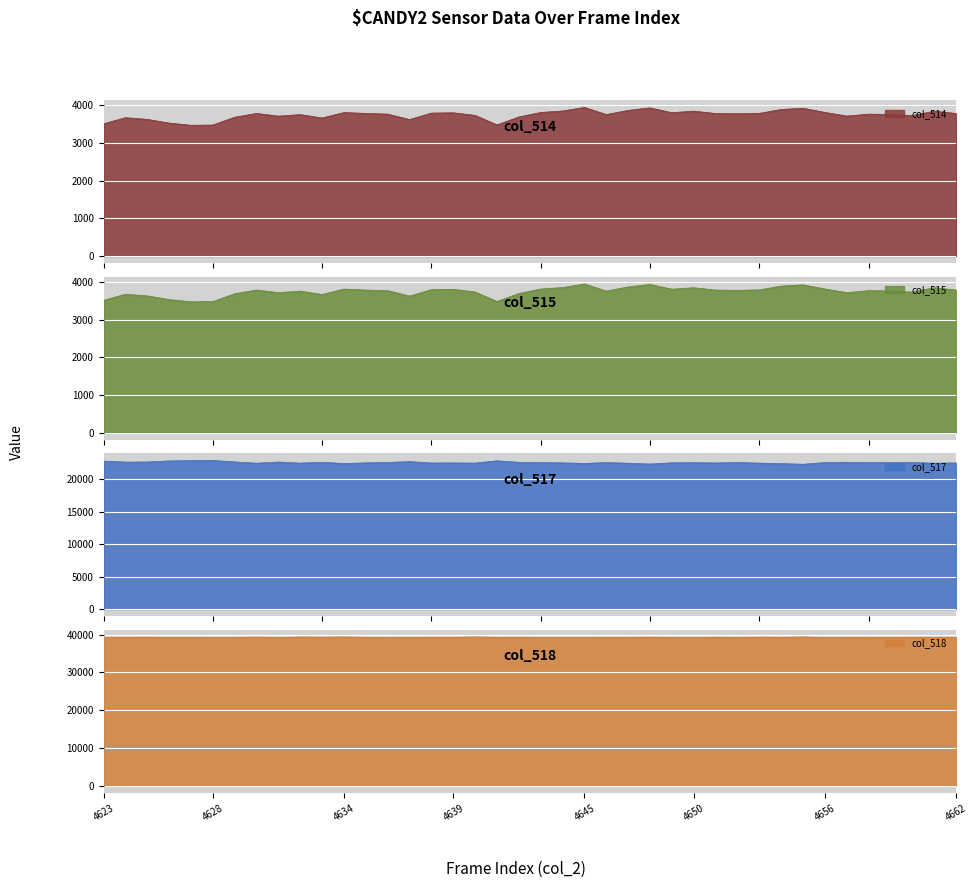

List the labels in order of col_517 value, largest first.

4628, 4627, 4641, 4626, 4623, 4637, 4629, 4625, 4631, 4624, 4657, 4633, 4642, 4636, 4652, 4660, 4656, 4646, 4643, 4659, 4658, 4650, 4649, 4635, 4644, 4639, 4662, 4651, 4638, 4640, 4653, 4632, 4661, 4630, 4647, 4645, 4634, 4654, 4648, 4655